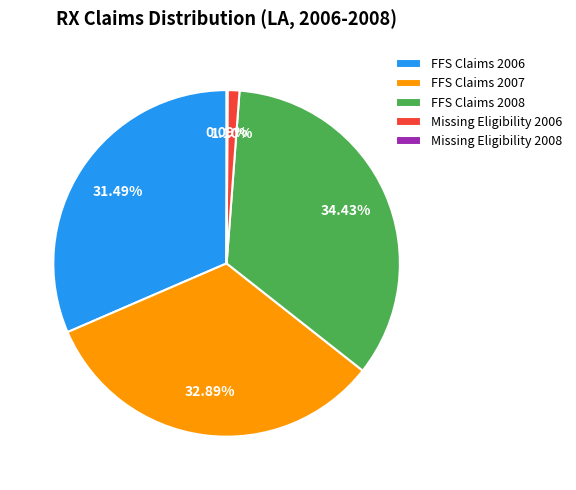

Between Missing Eligibility 2006 and FFS Claims 2008, which is larger?

FFS Claims 2008